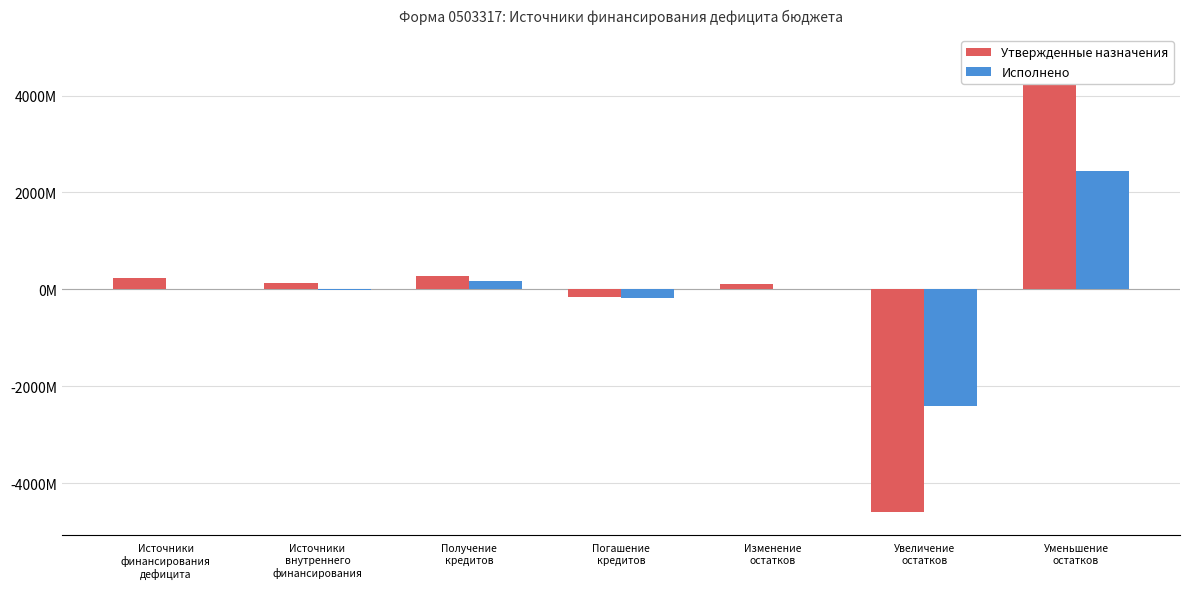

What is the label of the 7th bar from the right?

Источники
финансирования
дефицита